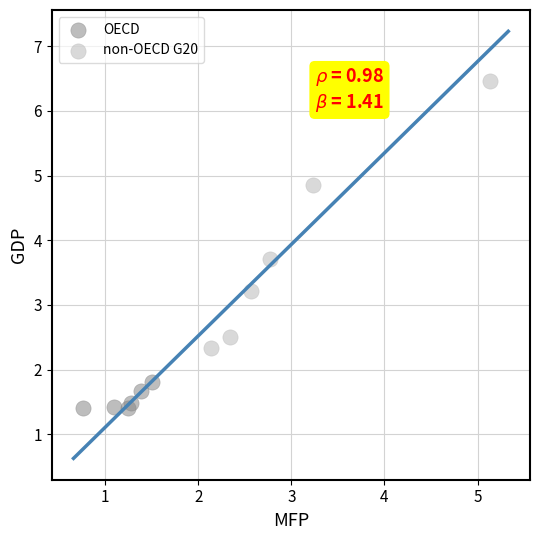

Which series contains the lowest Y value?

OECD